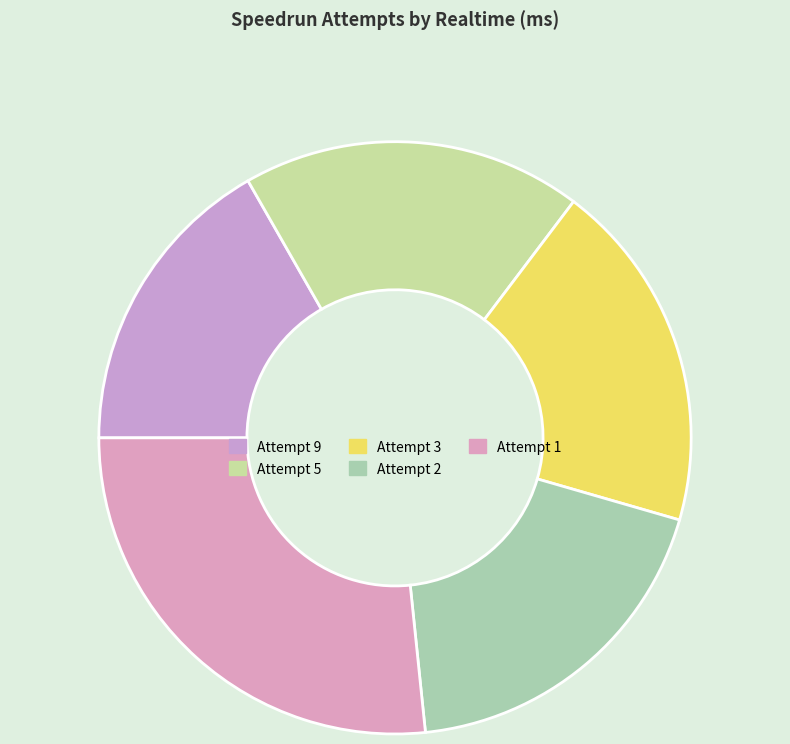

To the nearest percent, what is the combined percentage of Attempt 3 and Attempt 2?

38%